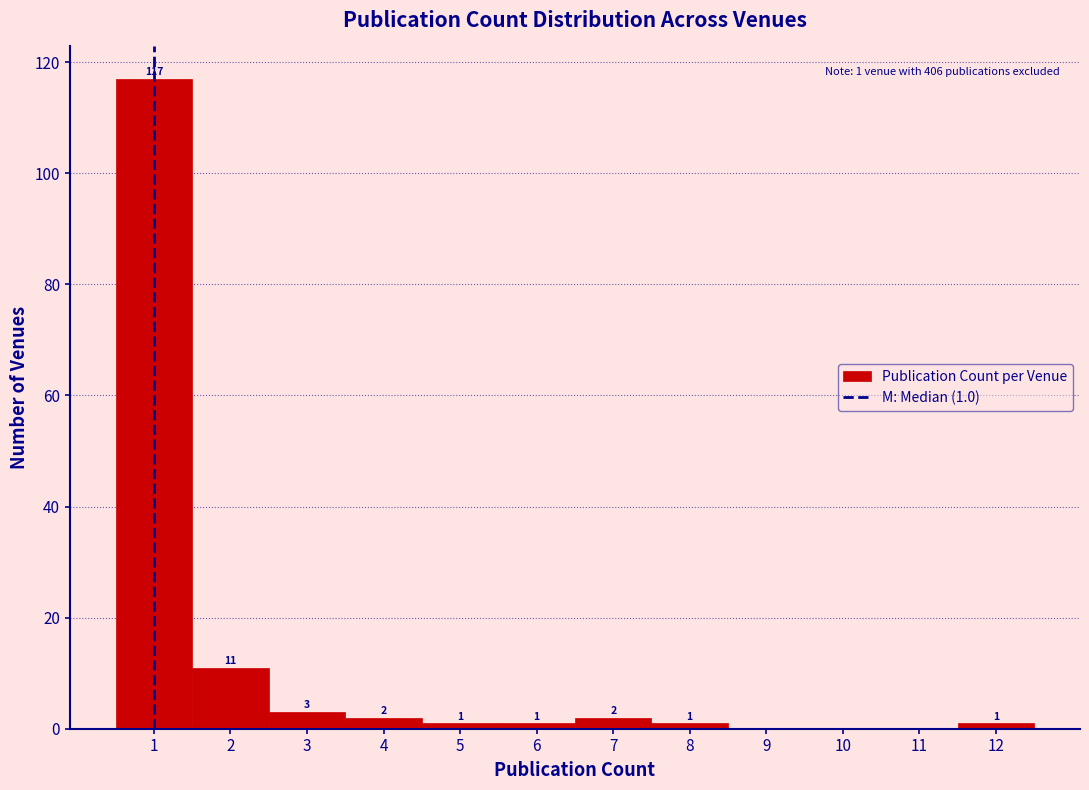

Which range on the x-axis has the tallest bar?

0.5 to 1.5